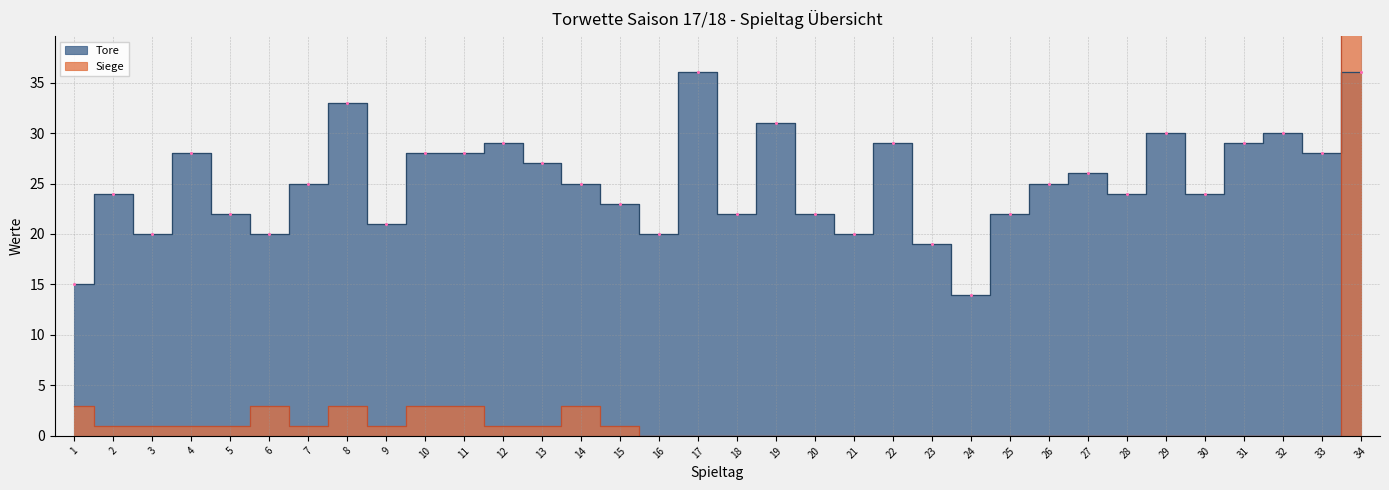

What is the difference between the Tore values at 13 and 10?

1